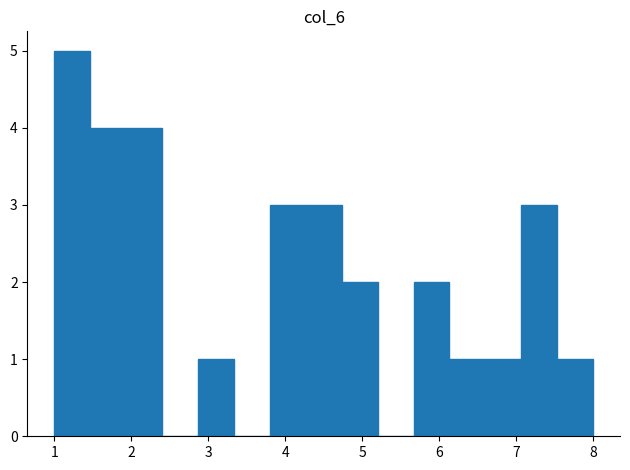

Which range on the x-axis has the tallest bar?

1.0 to 1.5